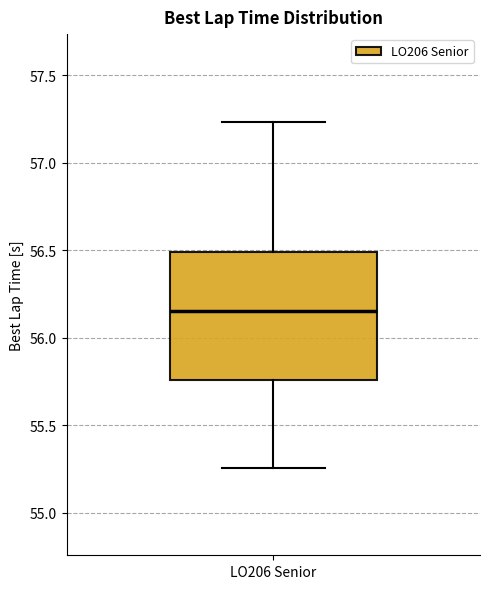

Where is the lower edge of the box for LO206 Senior on the y-axis? The values are not printed on the chart, so give them approximately, as read against the axis.

55.75